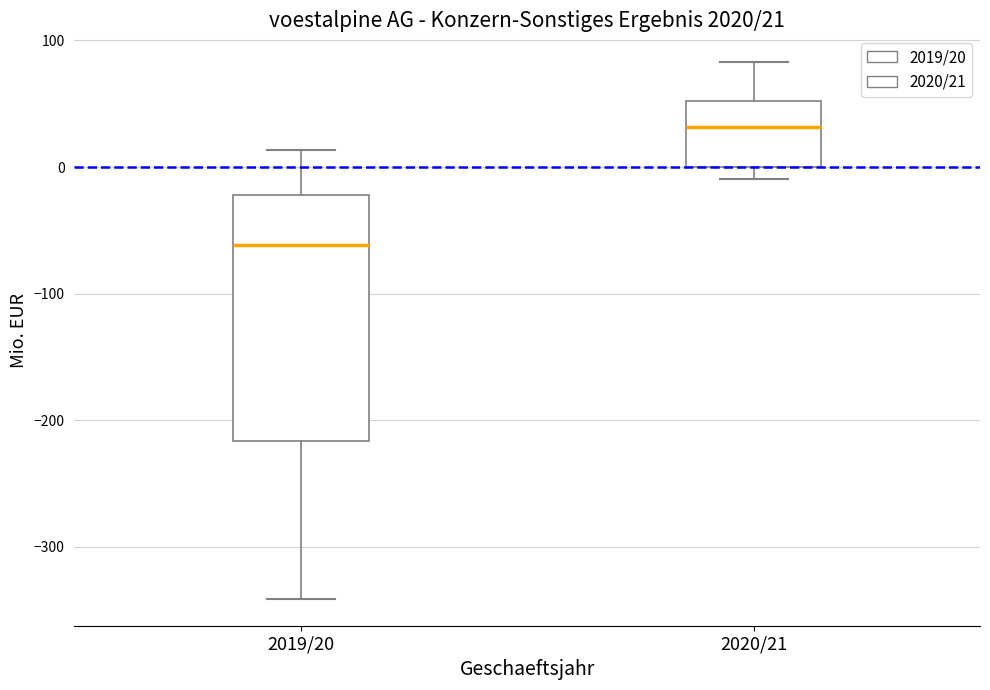

Comparing the boxes themselves (not the whiskers), which one is the tallest?

2019/20